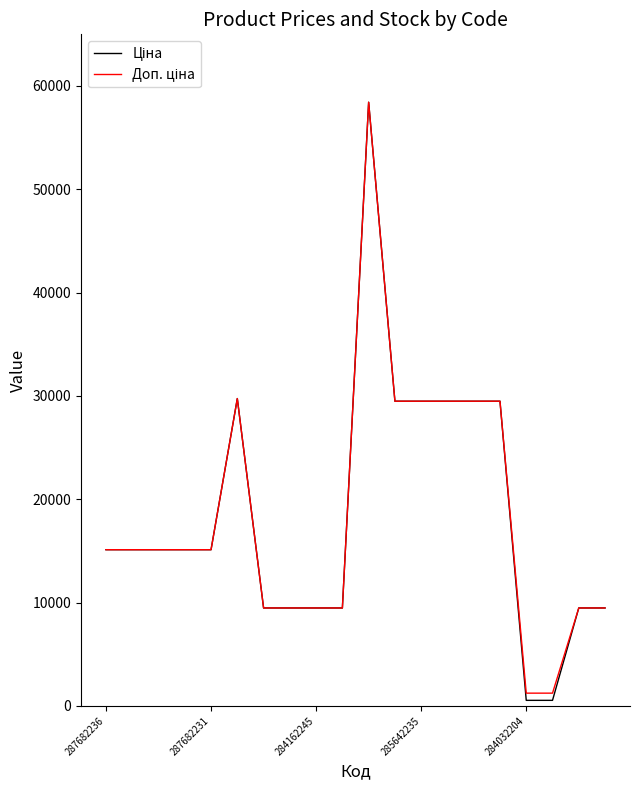

What is the greatest value displayed?

58426.5